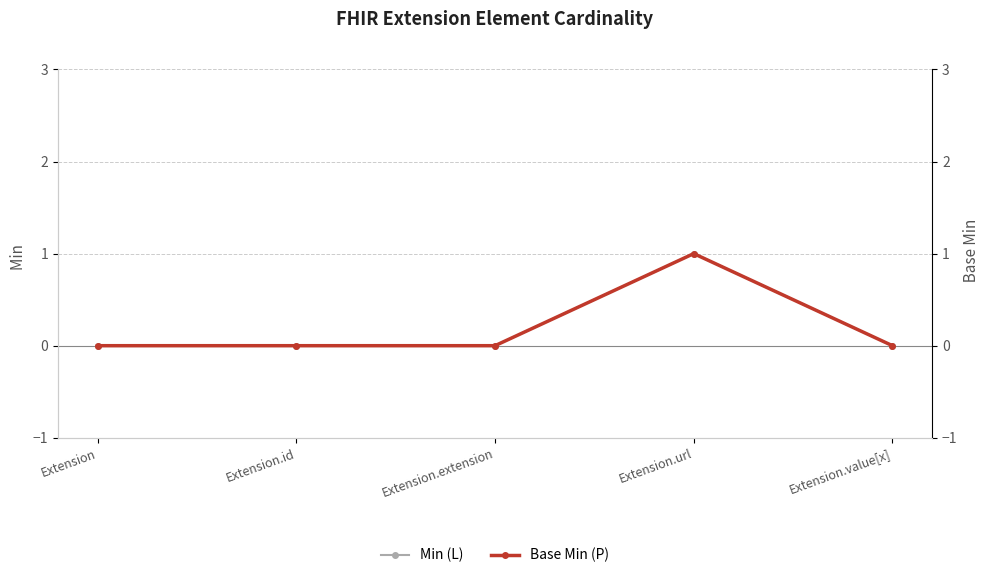

What is the difference between the maximum and minimum values in the Min (L) series?

1